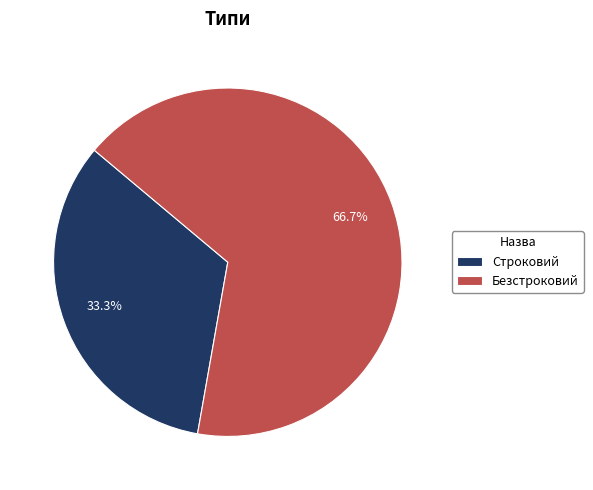

Is it true that Строковий is 23% of the pie?

False